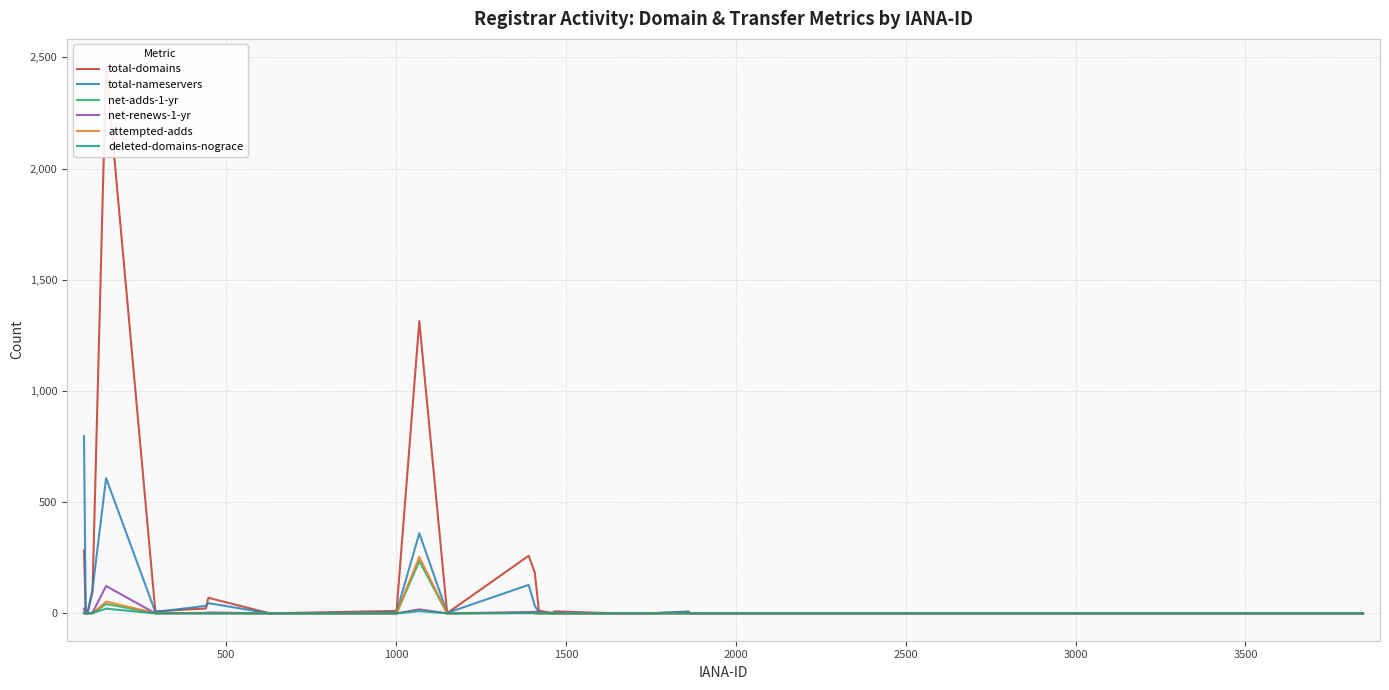

What is the highest value of the total-nameservers series?

797